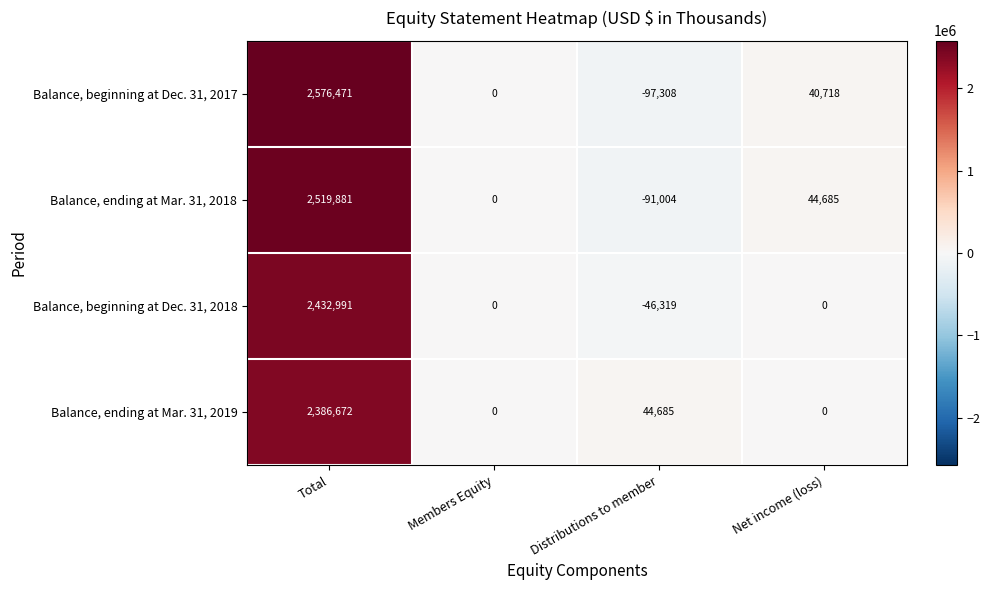

Reading right to left, what are all the values shown in this chart?

Balance, beginning at Dec. 31, 2017: 40718	-97308	0	2576471
Balance, ending at Mar. 31, 2018: 44685	-91004	0	2519881
Balance, beginning at Dec. 31, 2018: 0	-46319	0	2432991
Balance, ending at Mar. 31, 2019: 0	44685	0	2386672